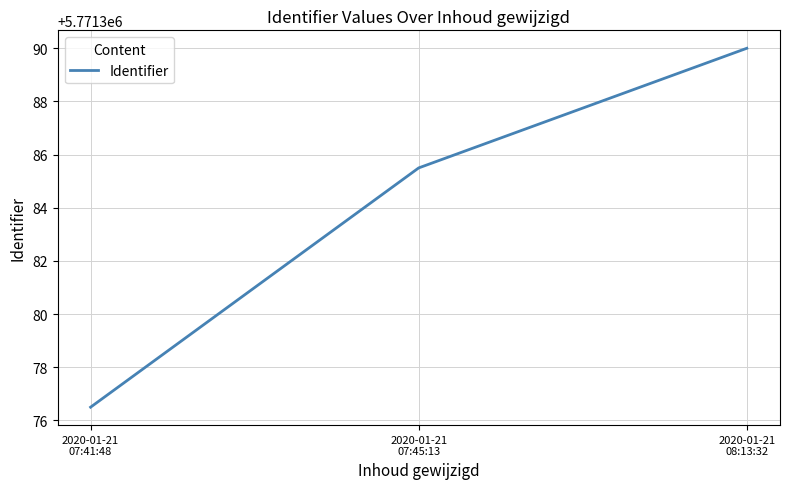

Between 2020-01-21
07:41:48 and 2020-01-21
08:13:32, which is larger?

2020-01-21
08:13:32